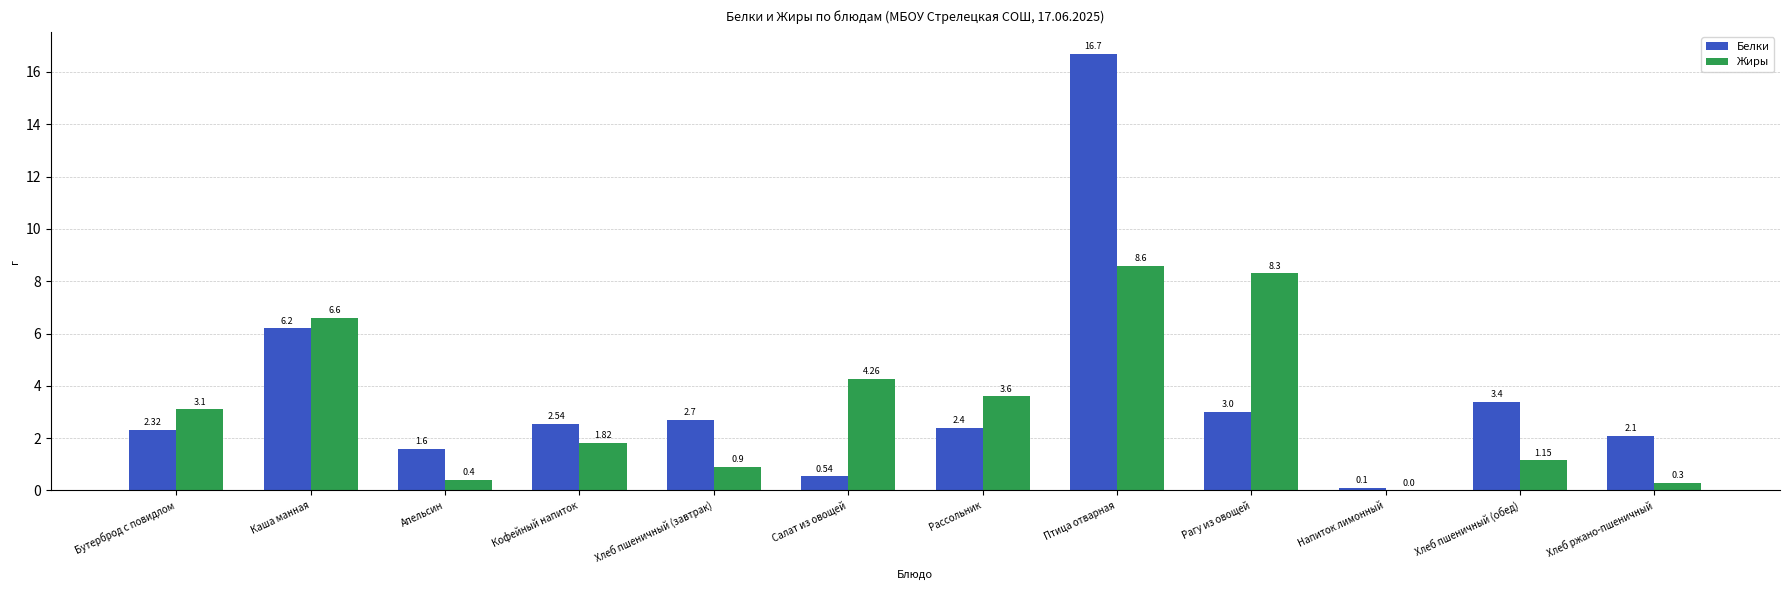

At which label does Жиры first exceed 3?

Бутерброд с повидлом